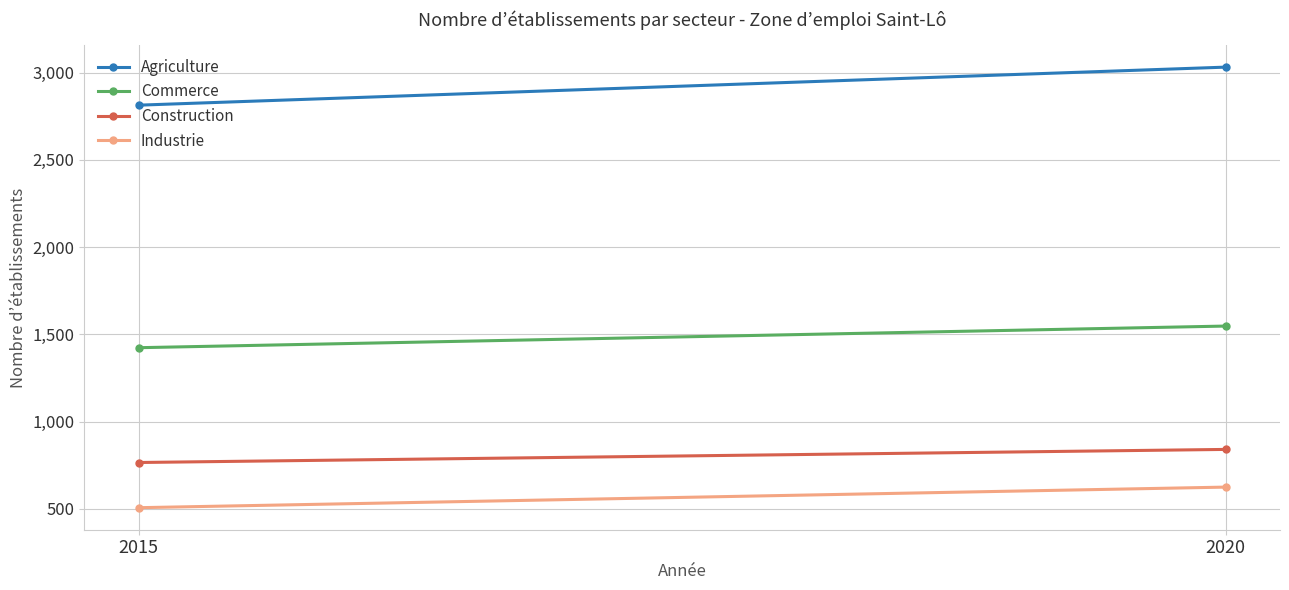

Reading left to right, extract all data points from this chart.

Agriculture: 2814	3032
Commerce: 1424	1548
Construction: 766	841
Industrie: 507	625